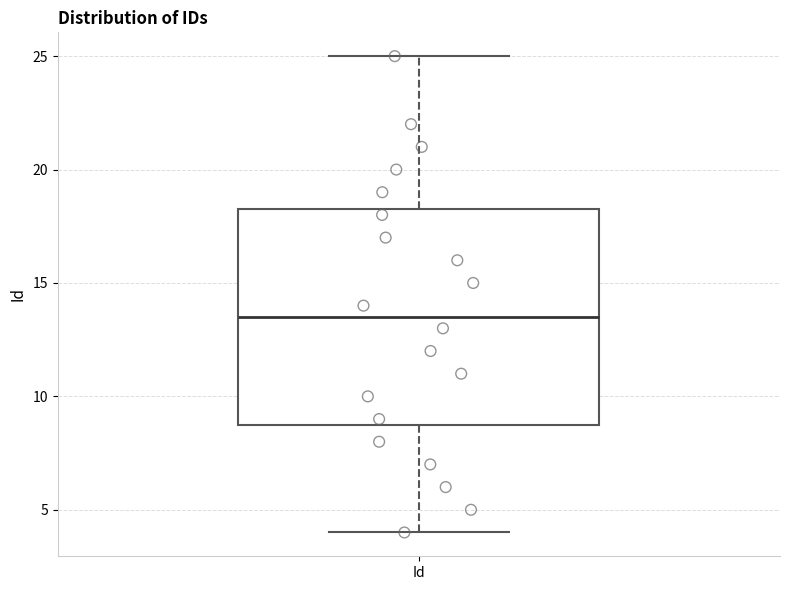

Transcribe this box plot: give where the median line is, the range the box spans, and where the two whiskers end, as read against the y-axis. The values are not printed on the chart, so give them approximately, as read against the axis.

median 13.5, box 9.0 to 18.5, whiskers 4.0 to 25.0